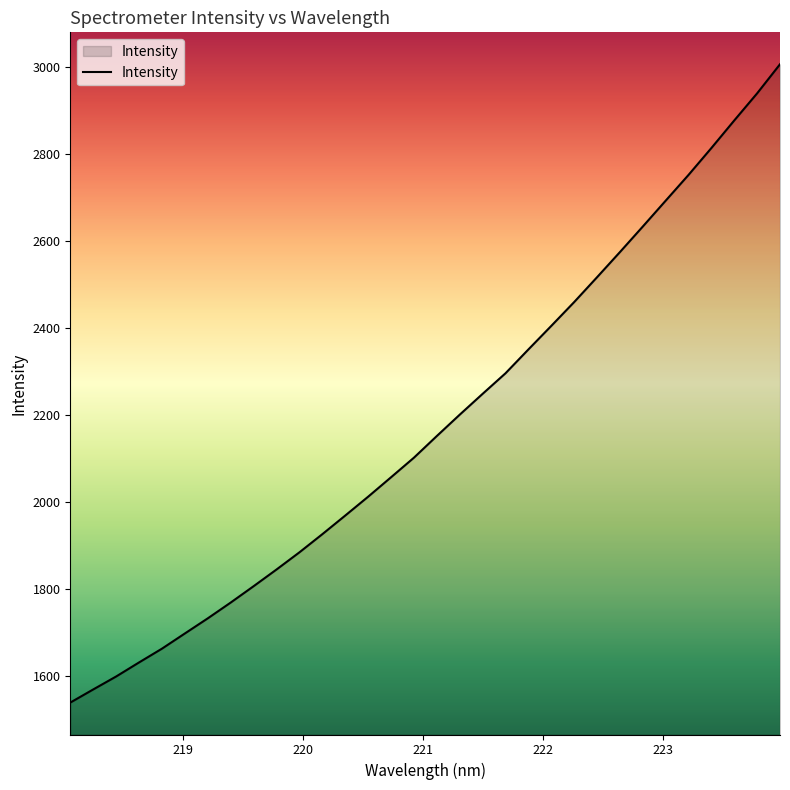

What is the difference between the maximum and minimum values?

1467.3